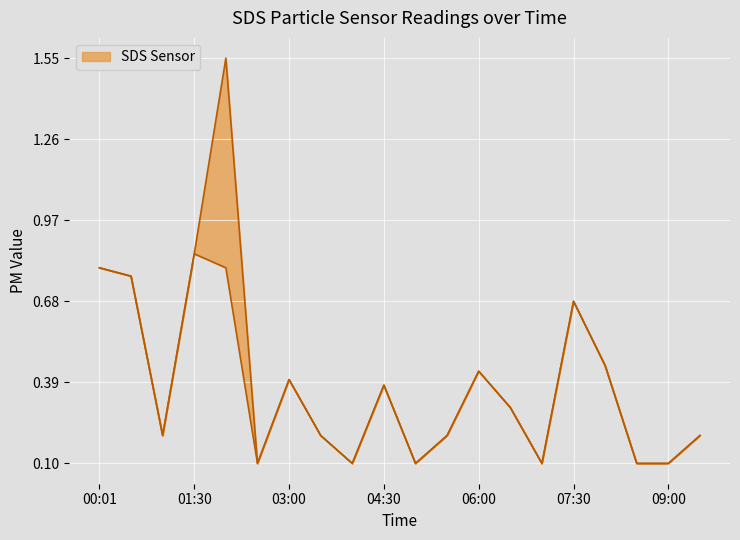

Where is the first local minimum for SDS_P2?

01:00